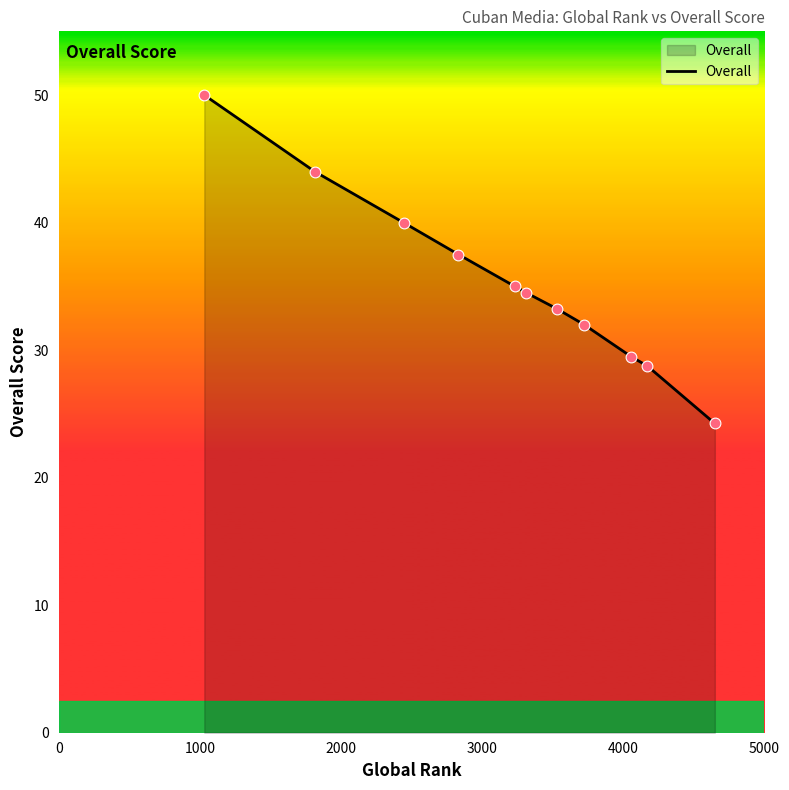

What is the maximum value shown in the chart?

50.0